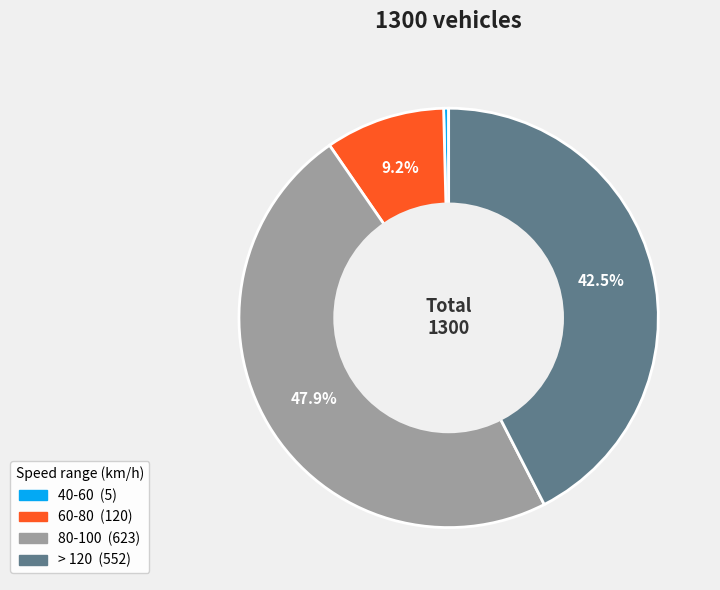

Is there a majority slice in this chart?

No